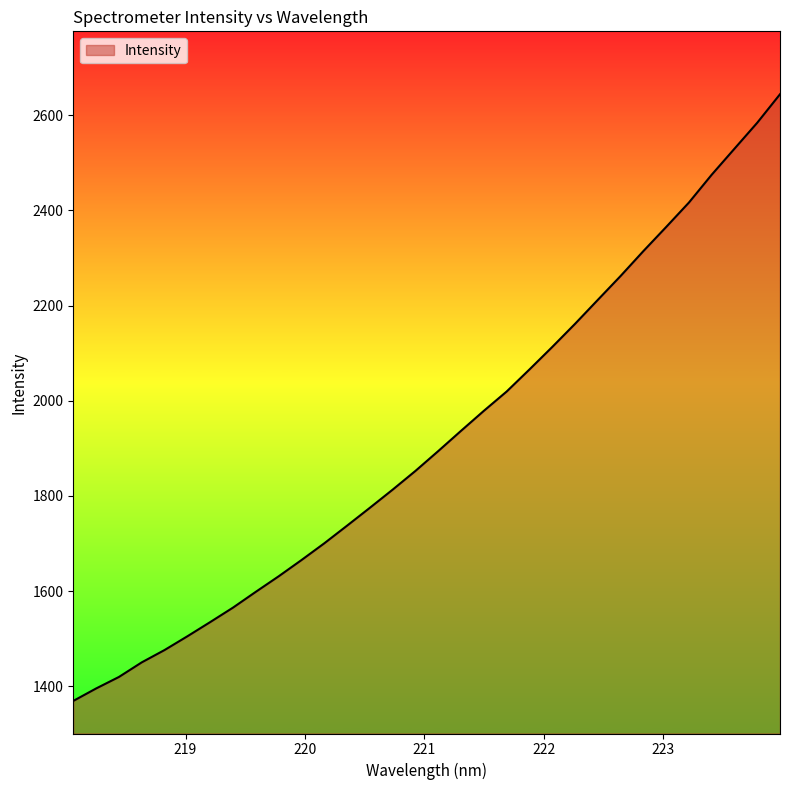

What is the smallest value displayed?

1369.3